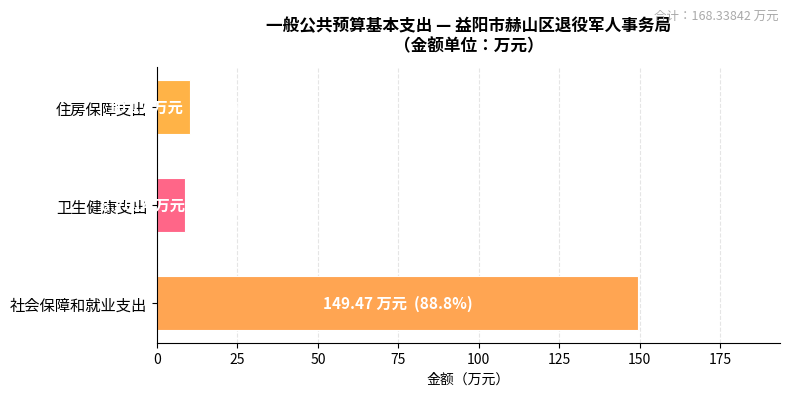

Which label corresponds to the largest value in the chart?

社会保障和就业支出